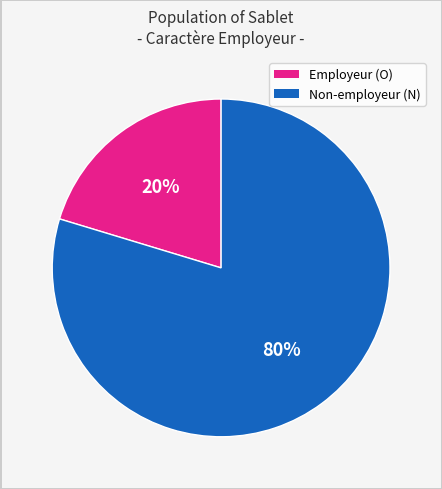

Does any single category account for the majority?

Yes